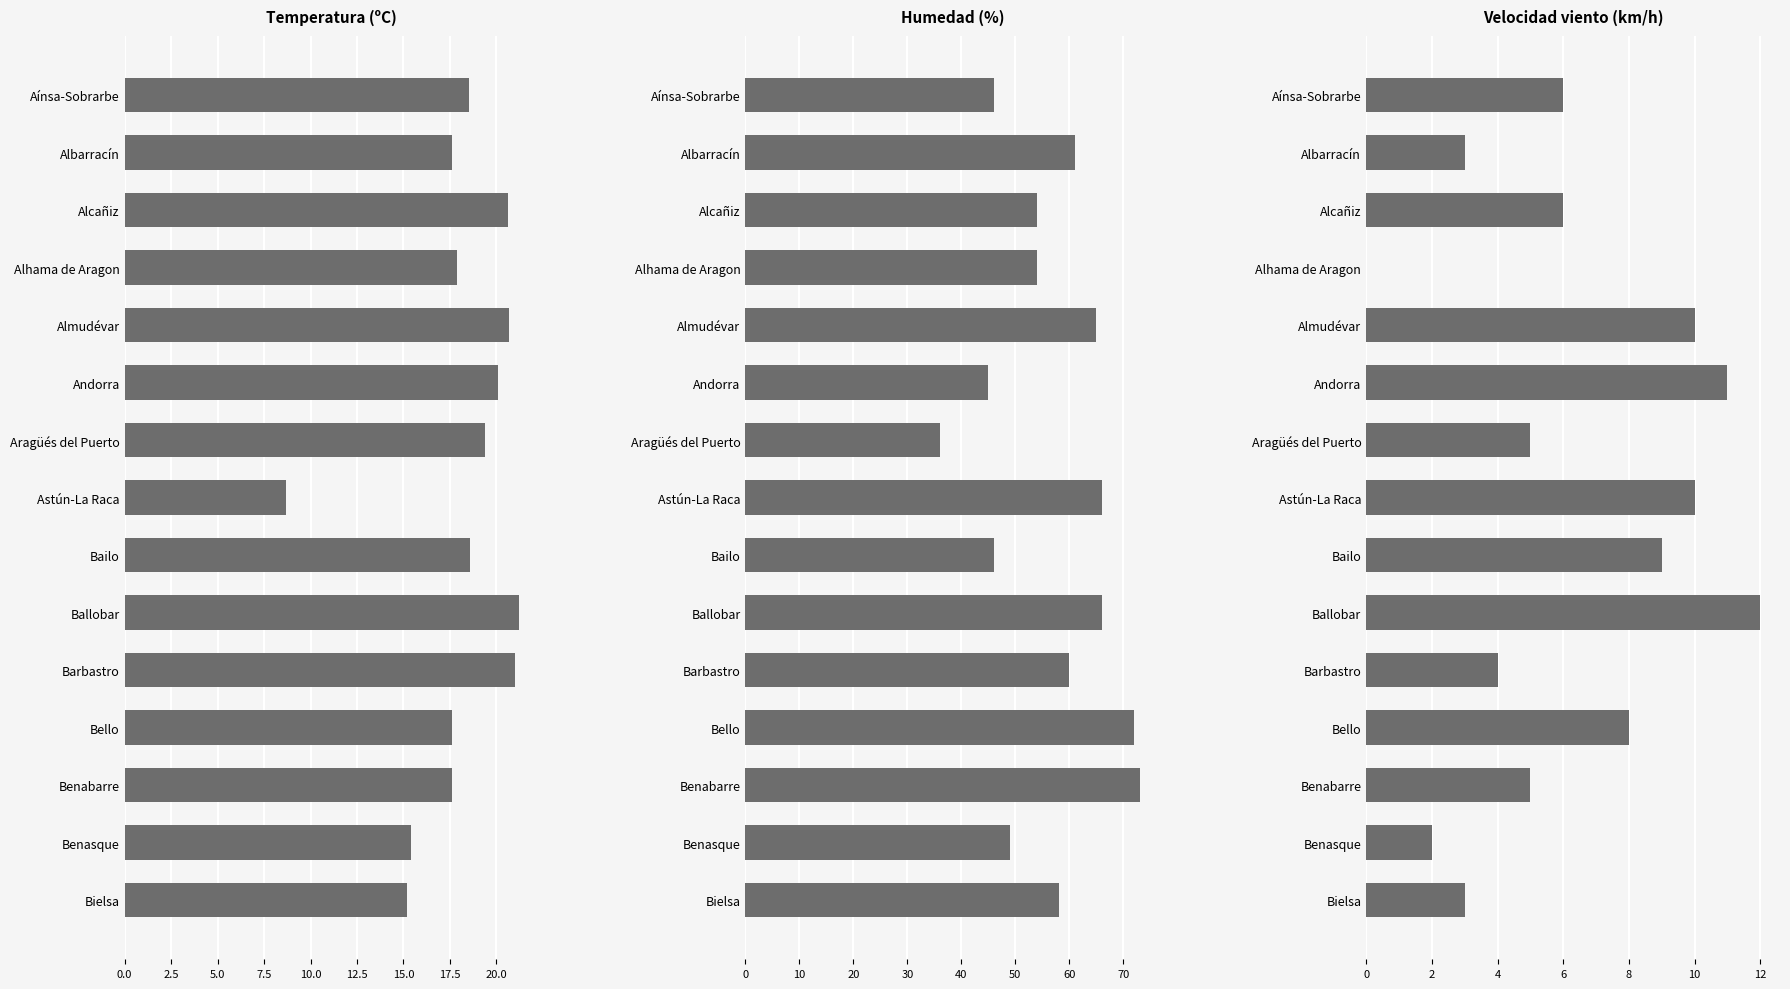

Reading left to right, transcribe all the data shown in this chart.

Temperatura (ºC): 18.5	17.6	20.6	17.9	20.7	20.1	19.4	8.7	18.6	21.2	21.0	17.6	17.6	15.4	15.2
Humedad (%): 46.0	61.0	54.0	54.0	65.0	45.0	36.0	66.0	46.0	66.0	60.0	72.0	73.0	49.0	58.0
Velocidad del viento (km/h): 6.0	3.0	6.0	0.0	10.0	11.0	5.0	10.0	9.0	12.0	4.0	8.0	5.0	2.0	3.0